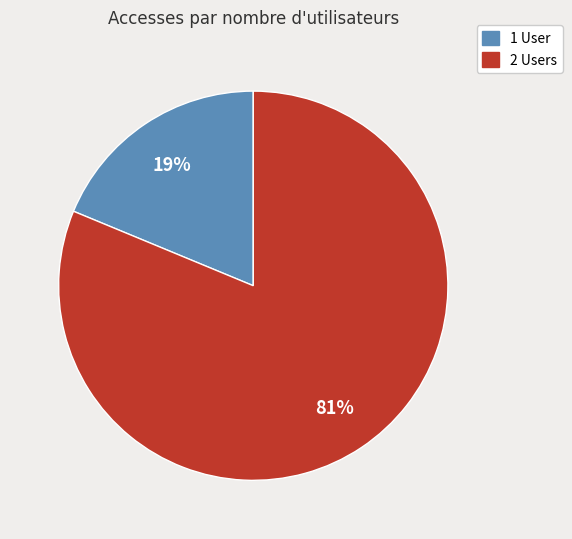

How many segments does this pie chart have?

2